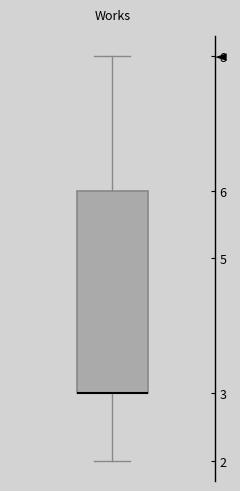

Read this box plot against the y-axis: the position of the median line, the range covered by the box, and the ends of both whiskers. The values are not printed on the chart, so give them approximately, as read against the axis.

median 3 (drawn on the box's lower edge), box 3 to 6, whiskers 2 to 8